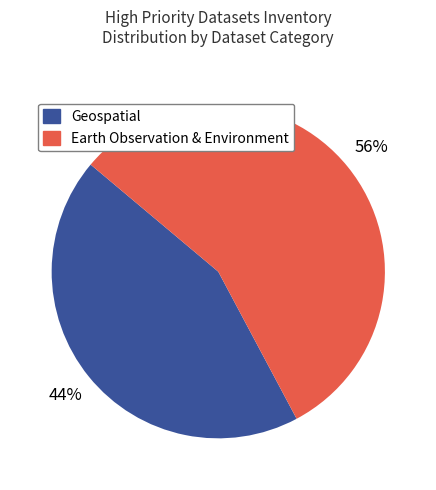

Is there any slice that represents more than half of the pie?

Yes